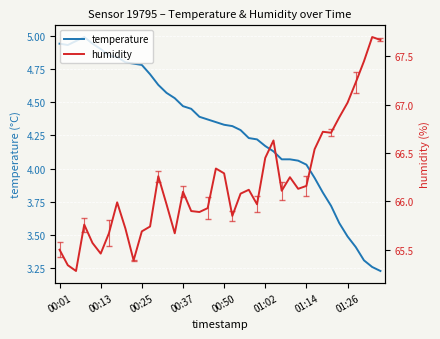

The temperature series shows 6.0 at 01:26. True or false?

False